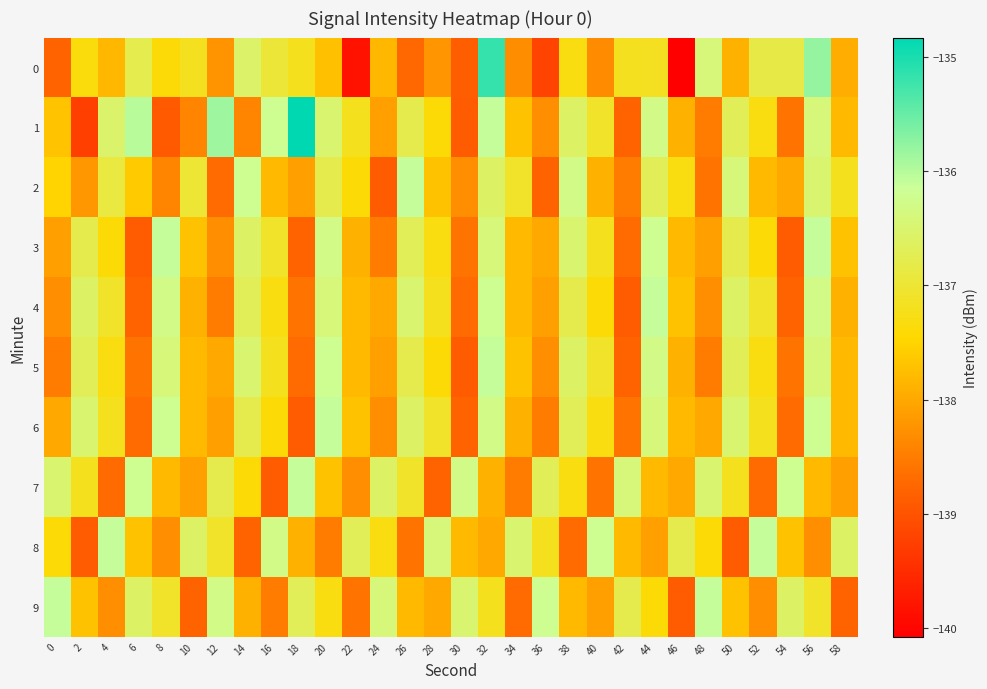

Reading left to right, what are all the values shown in this chart?

0: 0=-138.8	2=-137.3	4=-137.8	6=-136.8	8=-137.4	10=-137.2	12=-138.2	14=-136.6	16=-137.0	18=-137.2	20=-137.7	22=-139.8	24=-137.8	26=-138.7	28=-138.2	30=-138.9	32=-135.2	34=-138.3	36=-139.2	38=-137.3	40=-138.3	42=-137.2	44=-137.2	46=-140.1	48=-136.4	50=-137.9	52=-136.9	54=-136.9	56=-135.8	58=-138.0
1: 0=-137.7	2=-139.3	4=-136.5	6=-136.0	8=-138.9	10=-138.4	12=-135.9	14=-138.4	16=-136.2	18=-134.8	20=-136.5	22=-137.2	24=-138.1	26=-136.8	28=-137.4	30=-138.9	32=-136.1	34=-137.7	36=-138.3	38=-136.6	40=-137.1	42=-138.8	44=-136.3	46=-137.9	48=-138.5	50=-136.7	52=-137.3	54=-138.6	56=-136.4	58=-137.8
2: 0=-137.5	2=-138.2	4=-136.9	6=-137.6	8=-138.4	10=-137.0	12=-138.7	14=-136.2	16=-137.8	18=-138.1	20=-136.8	22=-137.4	24=-138.9	26=-136.1	28=-137.7	30=-138.3	32=-136.6	34=-137.1	36=-138.8	38=-136.3	40=-137.9	42=-138.5	44=-136.7	46=-137.3	48=-138.6	50=-136.4	52=-137.8	54=-138.0	56=-136.5	58=-137.2
3: 0=-138.1	2=-136.8	4=-137.4	6=-138.9	8=-136.1	10=-137.7	12=-138.3	14=-136.6	16=-137.1	18=-138.8	20=-136.3	22=-137.9	24=-138.5	26=-136.7	28=-137.3	30=-138.6	32=-136.4	34=-137.8	36=-138.0	38=-136.5	40=-137.2	42=-138.7	44=-136.2	46=-137.8	48=-138.1	50=-136.8	52=-137.4	54=-138.9	56=-136.1	58=-137.7
4: 0=-138.3	2=-136.6	4=-137.1	6=-138.8	8=-136.3	10=-137.9	12=-138.5	14=-136.7	16=-137.3	18=-138.6	20=-136.4	22=-137.8	24=-138.0	26=-136.5	28=-137.2	30=-138.7	32=-136.2	34=-137.8	36=-138.1	38=-136.8	40=-137.4	42=-138.9	44=-136.1	46=-137.7	48=-138.3	50=-136.6	52=-137.1	54=-138.8	56=-136.3	58=-137.9
5: 0=-138.5	2=-136.7	4=-137.3	6=-138.6	8=-136.4	10=-137.8	12=-138.0	14=-136.5	16=-137.2	18=-138.7	20=-136.2	22=-137.8	24=-138.1	26=-136.8	28=-137.4	30=-138.9	32=-136.1	34=-137.7	36=-138.3	38=-136.6	40=-137.1	42=-138.8	44=-136.3	46=-137.9	48=-138.5	50=-136.7	52=-137.3	54=-138.6	56=-136.4	58=-137.8
6: 0=-138.0	2=-136.5	4=-137.2	6=-138.7	8=-136.2	10=-137.8	12=-138.1	14=-136.8	16=-137.4	18=-138.9	20=-136.1	22=-137.7	24=-138.3	26=-136.6	28=-137.1	30=-138.8	32=-136.3	34=-137.9	36=-138.5	38=-136.7	40=-137.3	42=-138.6	44=-136.4	46=-137.8	48=-138.0	50=-136.5	52=-137.2	54=-138.7	56=-136.2	58=-137.8
7: 0=-136.5	2=-137.2	4=-138.7	6=-136.2	8=-137.8	10=-138.1	12=-136.8	14=-137.4	16=-138.9	18=-136.1	20=-137.7	22=-138.3	24=-136.6	26=-137.1	28=-138.8	30=-136.3	32=-137.9	34=-138.5	36=-136.7	38=-137.3	40=-138.6	42=-136.4	44=-137.8	46=-138.0	48=-136.5	50=-137.2	52=-138.7	54=-136.2	56=-137.8	58=-138.1
8: 0=-137.4	2=-138.9	4=-136.1	6=-137.7	8=-138.3	10=-136.6	12=-137.1	14=-138.8	16=-136.3	18=-137.9	20=-138.5	22=-136.7	24=-137.3	26=-138.6	28=-136.4	30=-137.8	32=-138.0	34=-136.5	36=-137.2	38=-138.7	40=-136.2	42=-137.8	44=-138.1	46=-136.8	48=-137.4	50=-138.9	52=-136.1	54=-137.7	56=-138.3	58=-136.6
9: 0=-136.1	2=-137.7	4=-138.3	6=-136.6	8=-137.1	10=-138.8	12=-136.3	14=-137.9	16=-138.5	18=-136.7	20=-137.3	22=-138.6	24=-136.4	26=-137.8	28=-138.0	30=-136.5	32=-137.2	34=-138.7	36=-136.2	38=-137.8	40=-138.1	42=-136.8	44=-137.4	46=-138.9	48=-136.1	50=-137.7	52=-138.3	54=-136.6	56=-137.1	58=-138.8